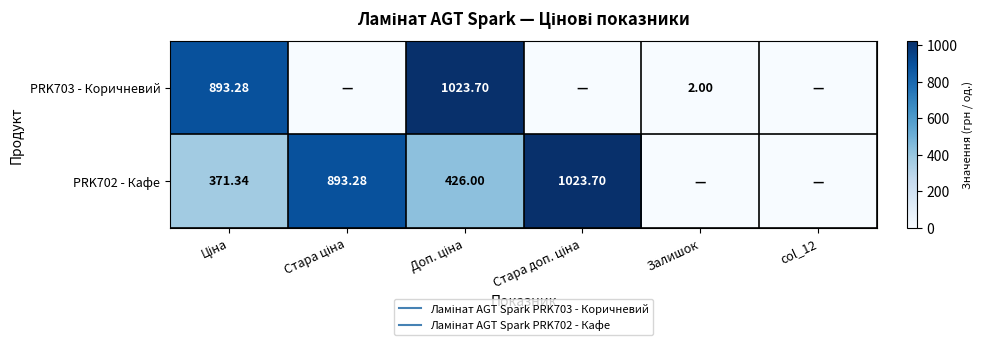

Which series has the largest total across all categories?

PRK702 - Кафе